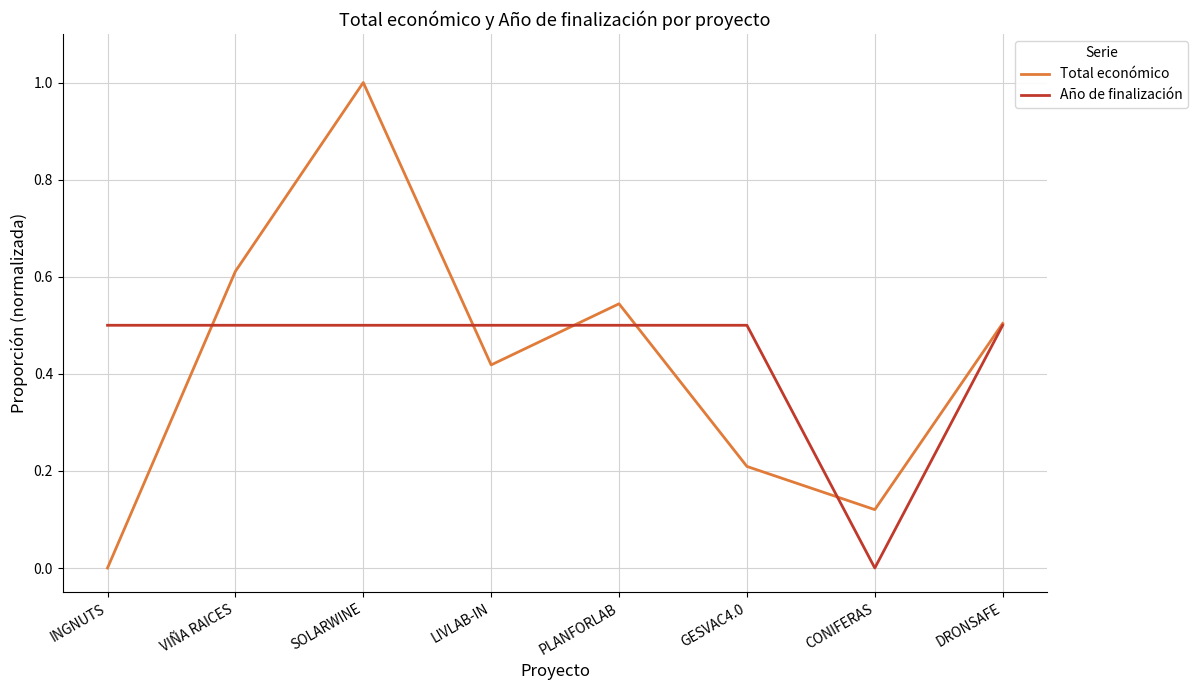

What is the difference between the second highest and minimum values in the Total económico series?

0.6